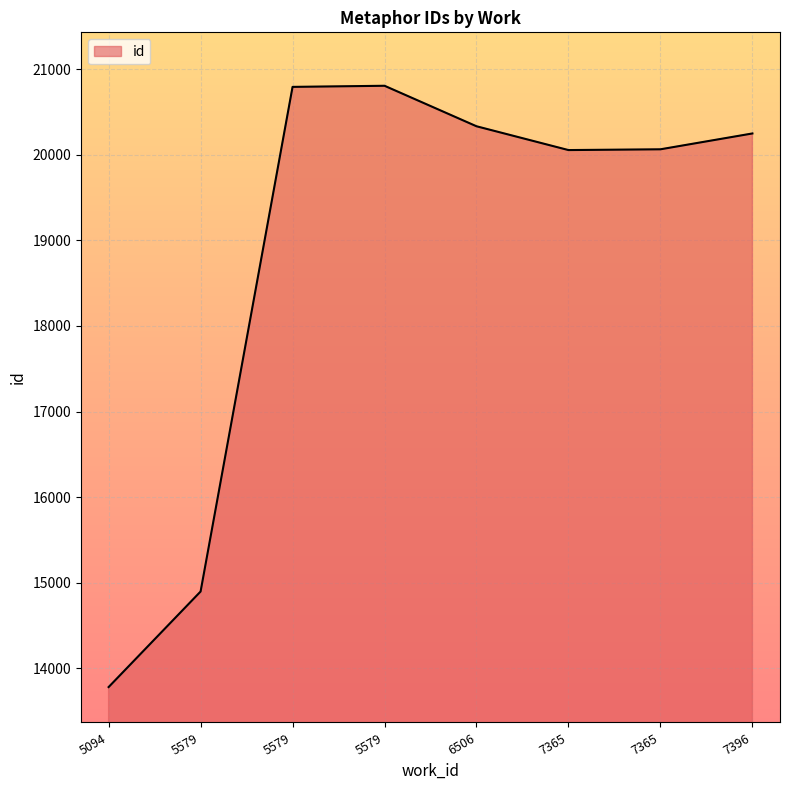

At which category does the chart reach its minimum across all series?

5094